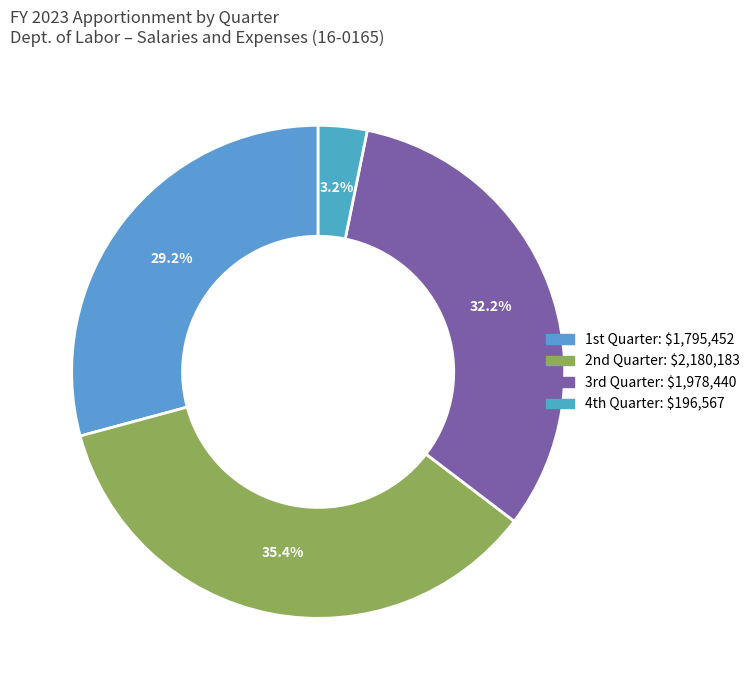

What is the largest slice in the pie chart?

Category A -- 2nd quarter